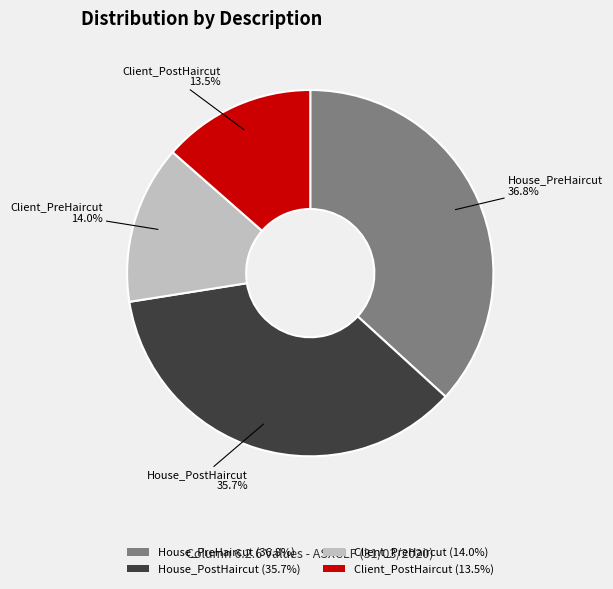

To the nearest percent, what portion does House_PreHaircut represent?

37%